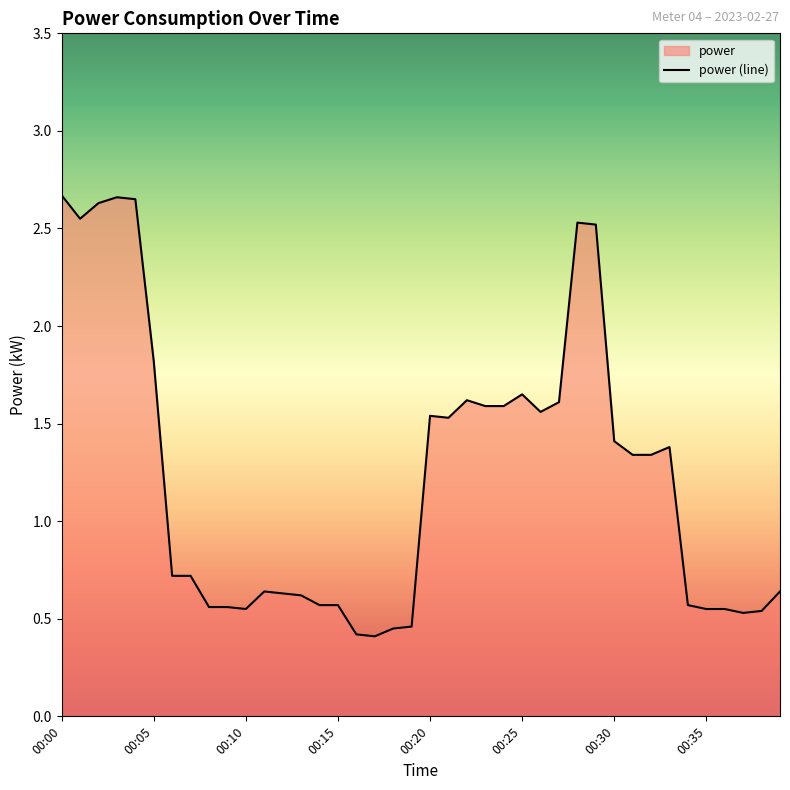

What is the smallest value displayed?

0.4